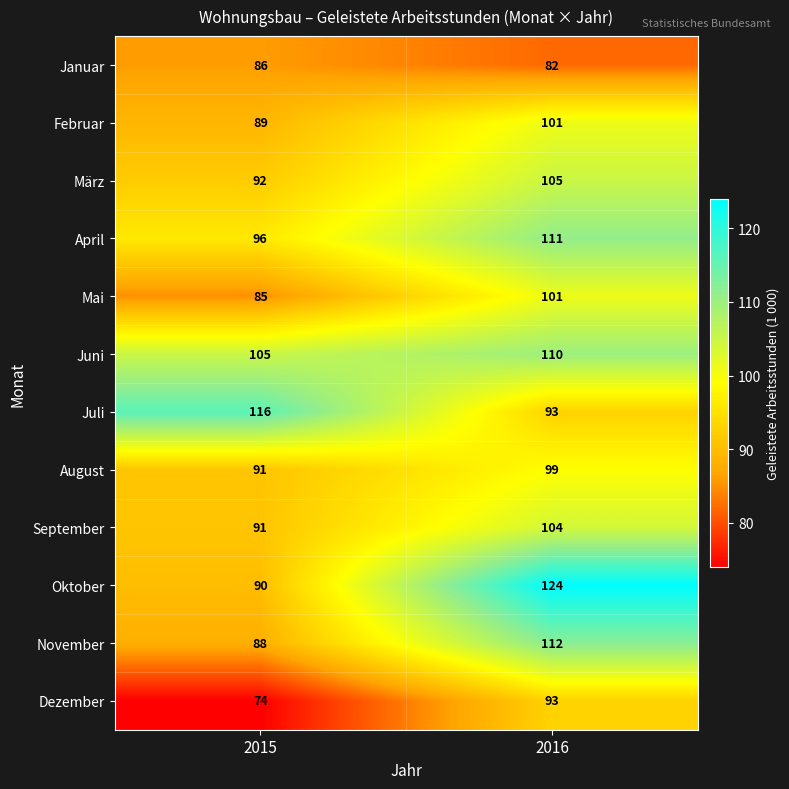

Which category has the lowest value across all series?

2015